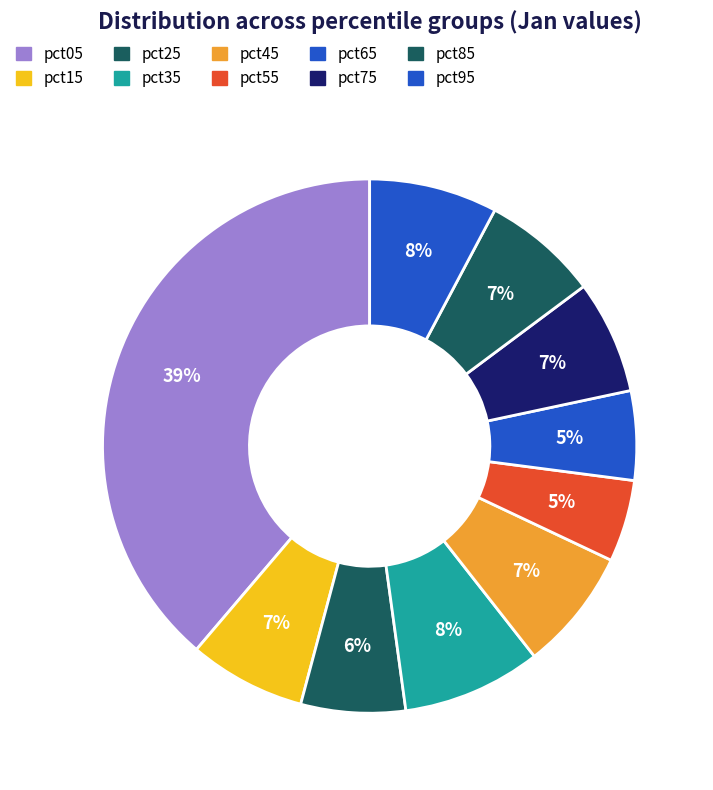

Rank the categories by value from lowest to highest.

pct55, pct65, pct25, pct75, pct85, pct15, pct45, pct95, pct35, pct05